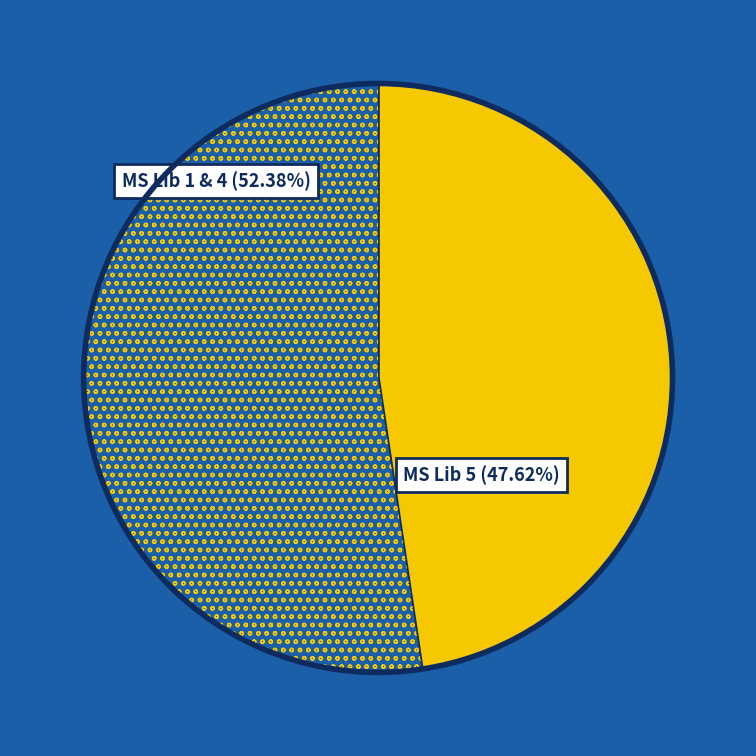

How many segments does this pie chart have?

2